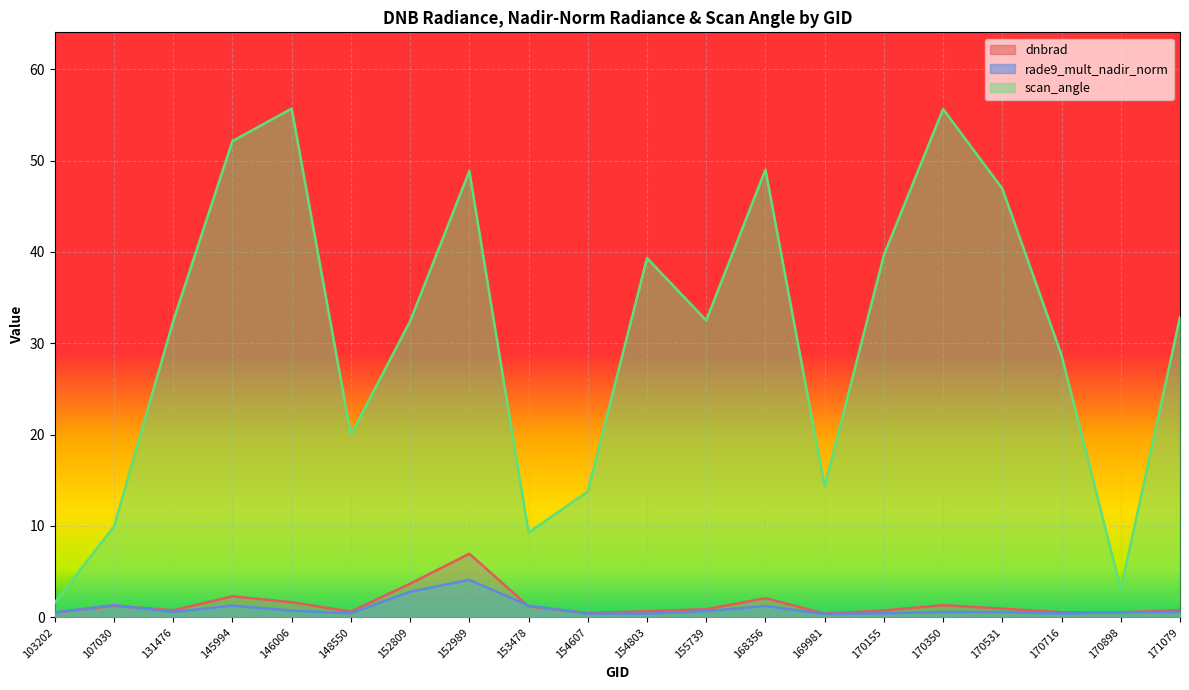

What is the spread (max minus min) of values at 168356?

47.8